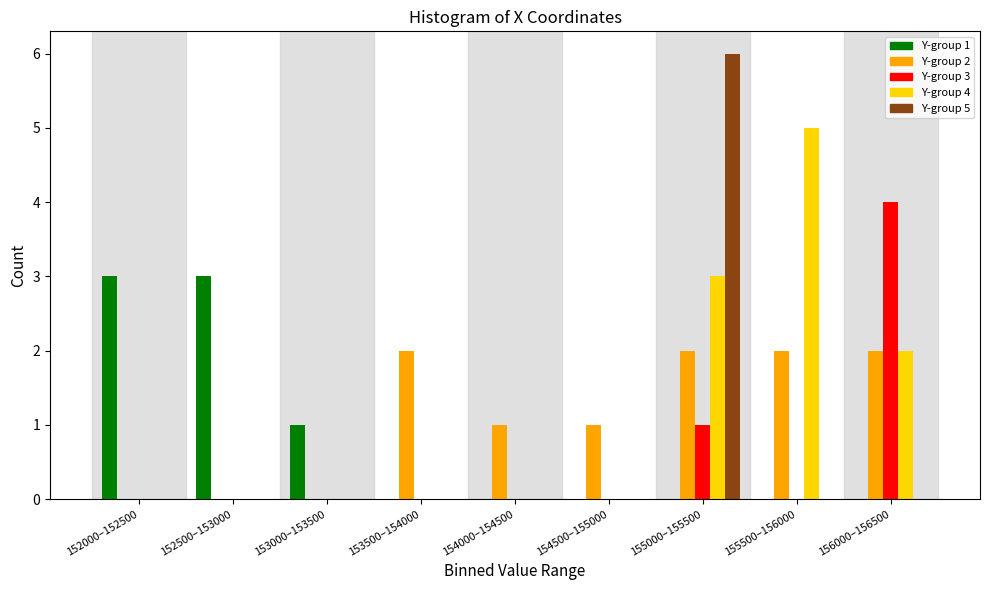

What is the greatest value displayed?

6